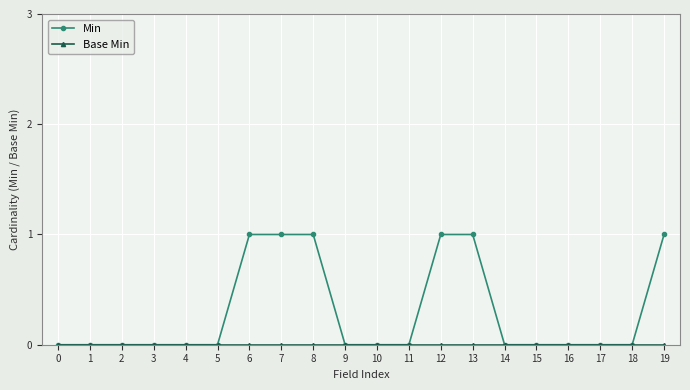

What is the value of the Min point at the 7th from the left?

1